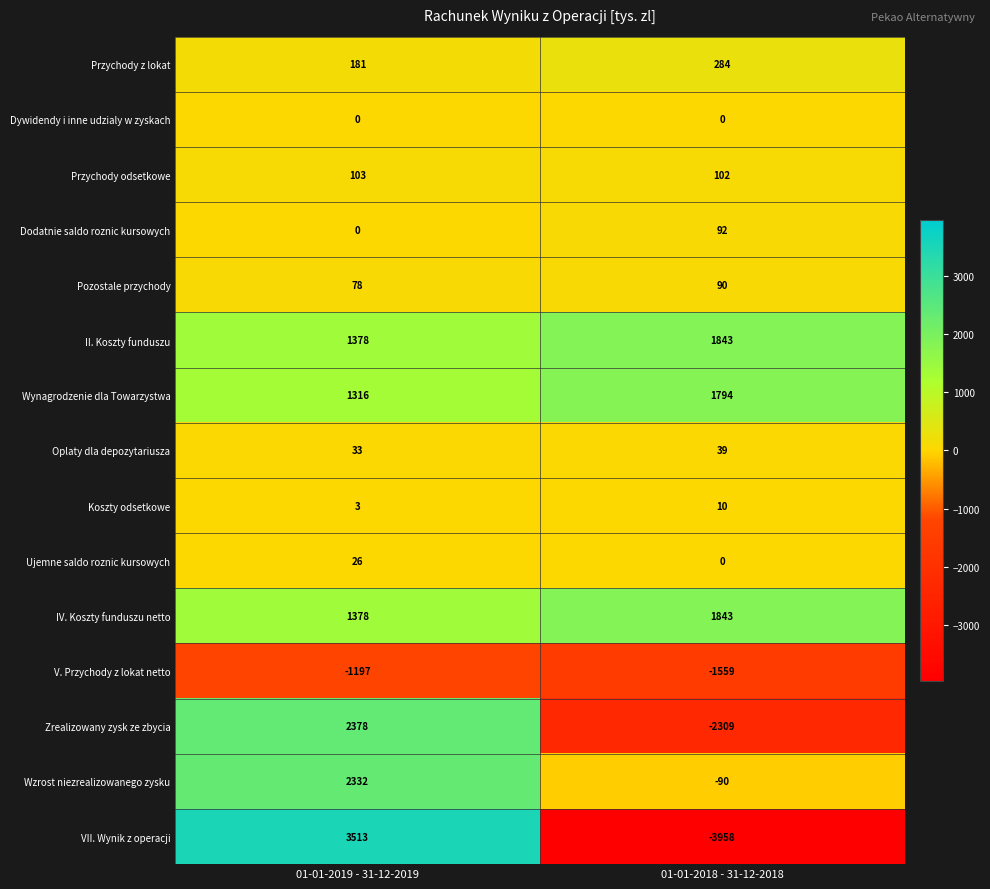

What is the sum of the IV. Koszty funduszu netto values at 01-01-2018 - 31-12-2018 and 01-01-2019 - 31-12-2019?

3221